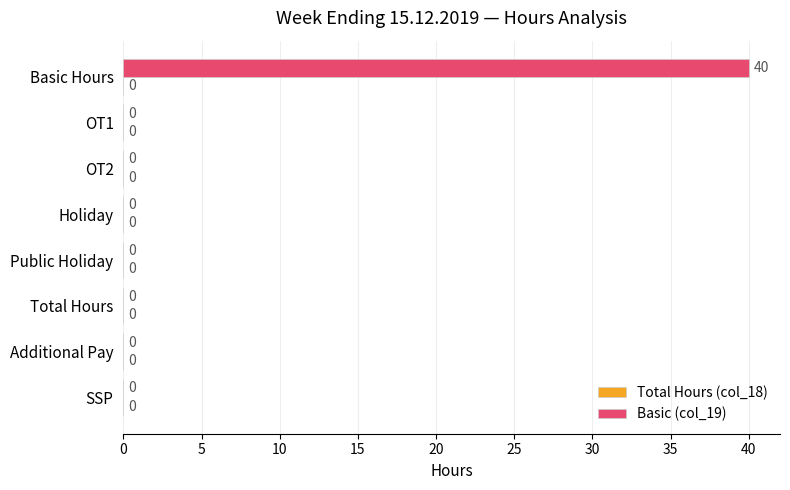

How many series are shown in this chart?

1